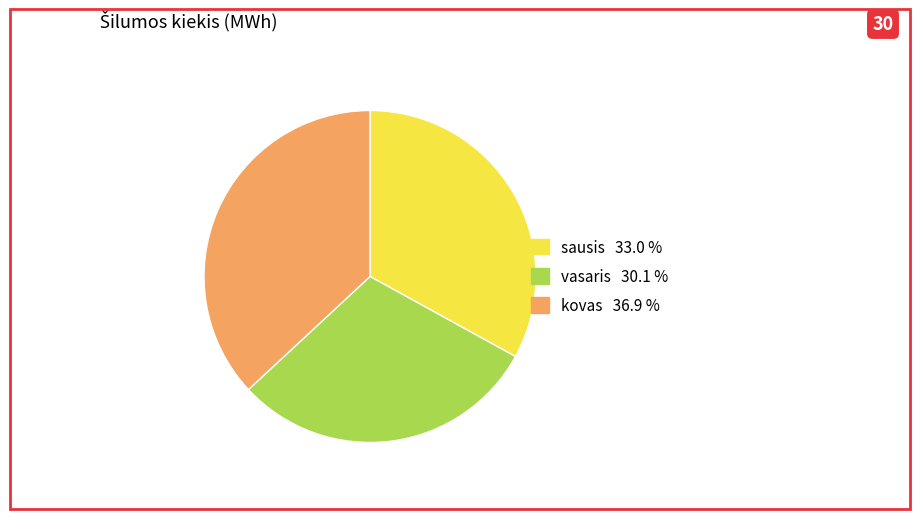

Approximately how many times larger is the value at kovas compared to vasaris?

1.2